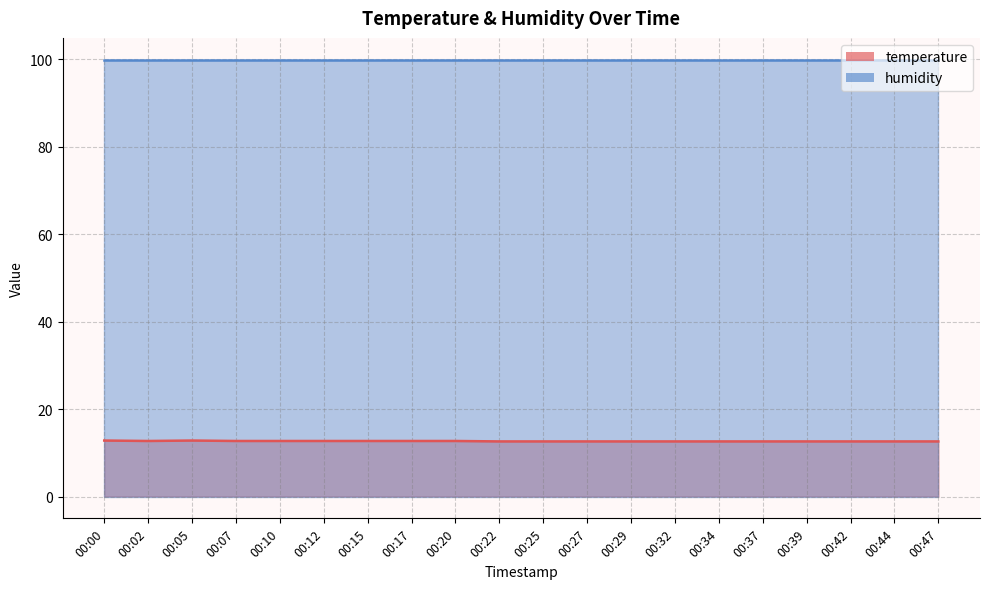

At which category does the data reach its first local valley?

00:02